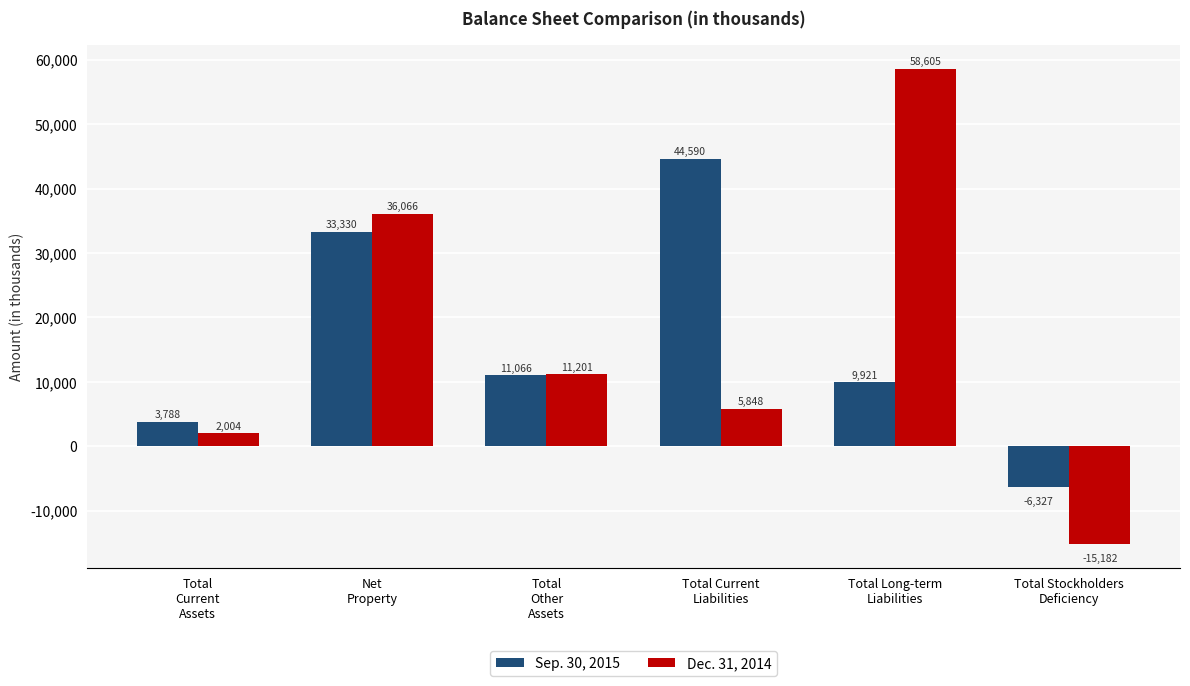

Reading left to right, transcribe all the data shown in this chart.

Sep. 30, 2015: Total
Current
Assets=3788	Net
Property=33330	Total
Other
Assets=11066	Total Current
Liabilities=44590	Total Long-term
Liabilities=9921	Total Stockholders
Deficiency=-6327
Dec. 31, 2014: Total
Current
Assets=2004	Net
Property=36066	Total
Other
Assets=11201	Total Current
Liabilities=5848	Total Long-term
Liabilities=58605	Total Stockholders
Deficiency=-15182